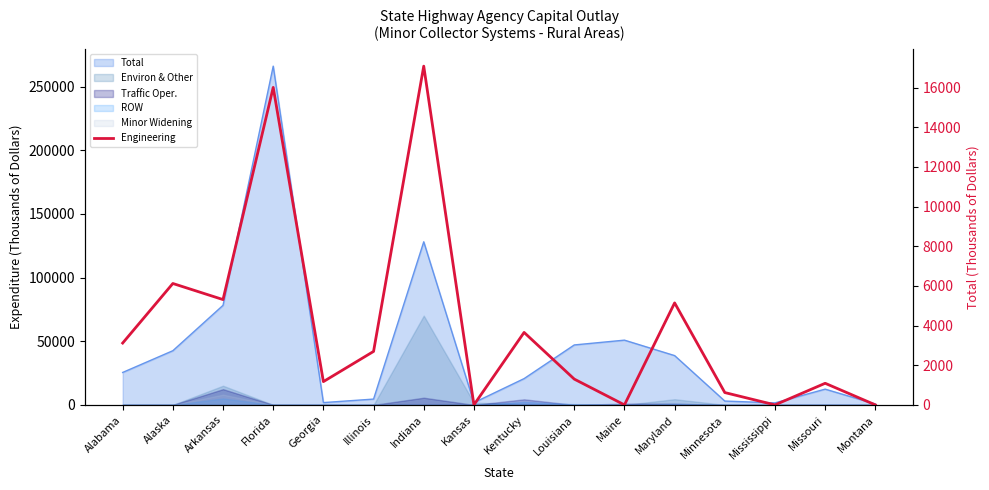

How many lines are shown in the chart?

1